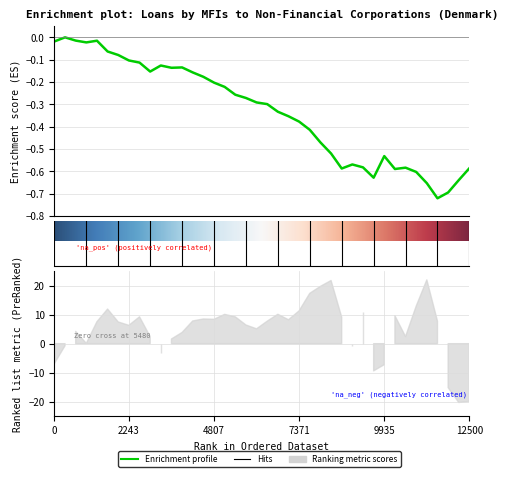

How many negative values are there?

39